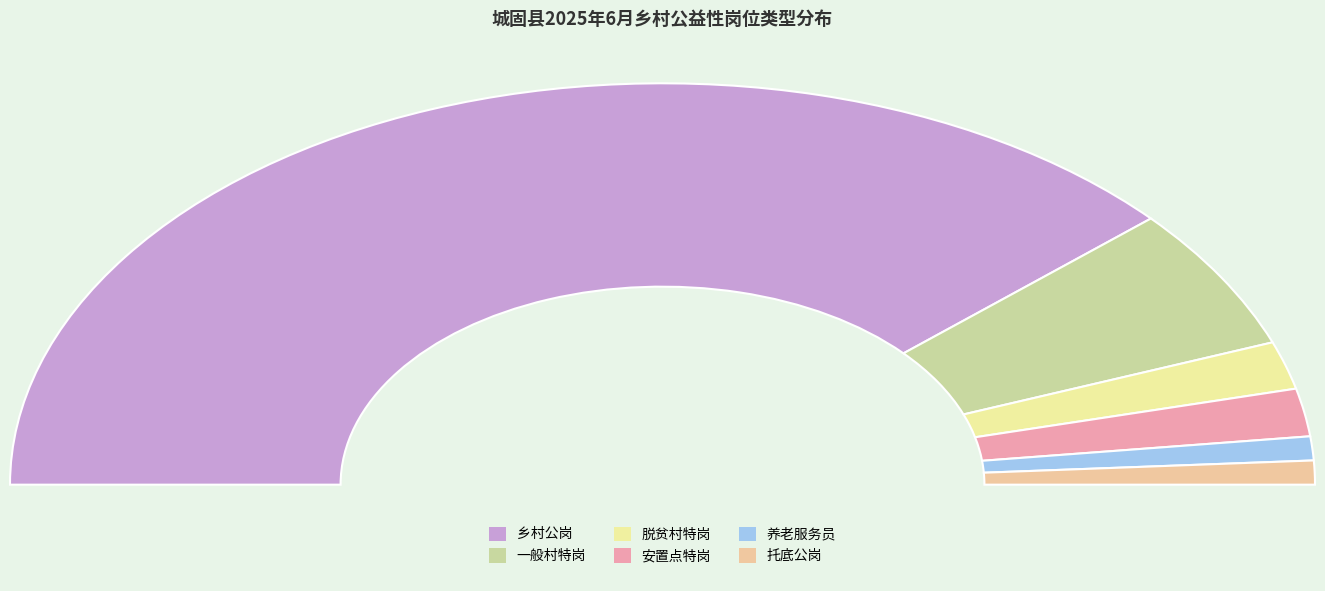

Do 乡村公岗 and 安置点特岗 together represent more than half of the pie?

Yes